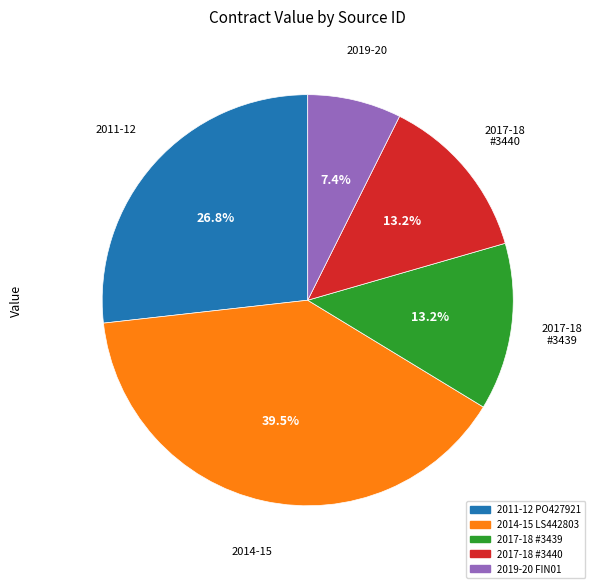

Is there any slice that represents more than half of the pie?

No